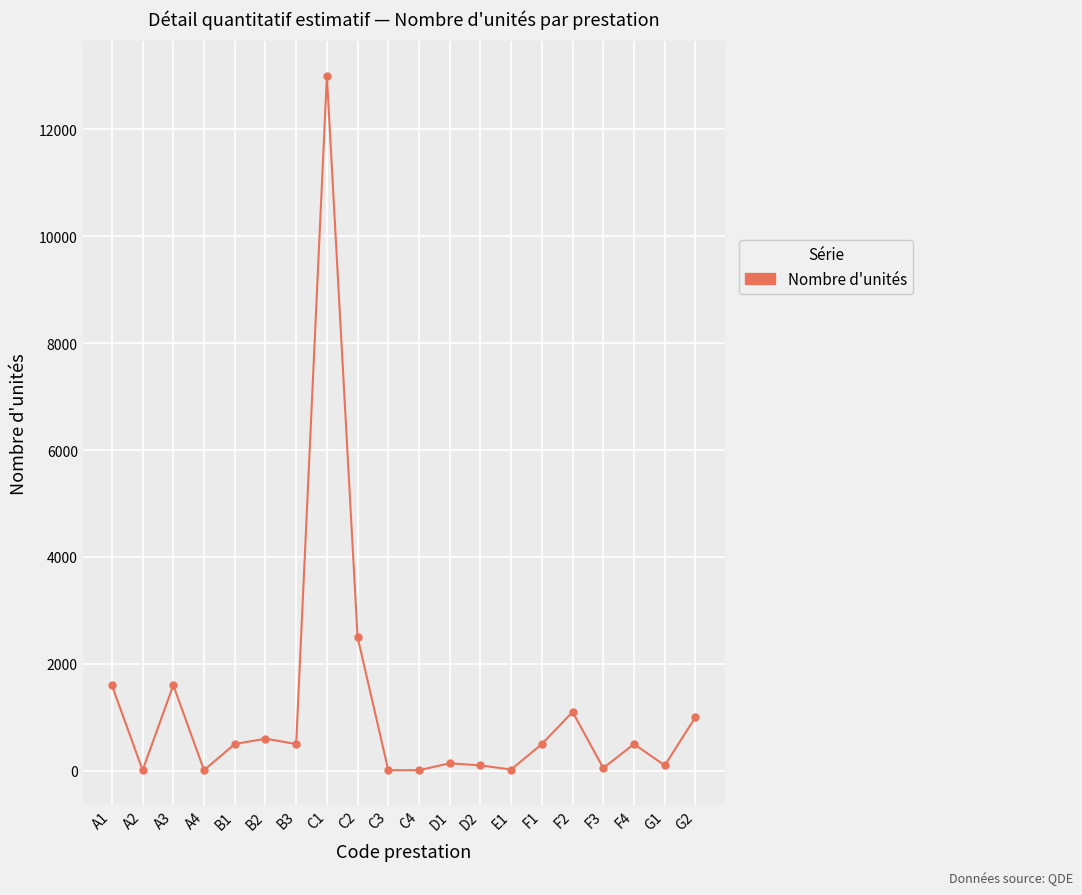

True or false: the data shows 100 at D2.

True